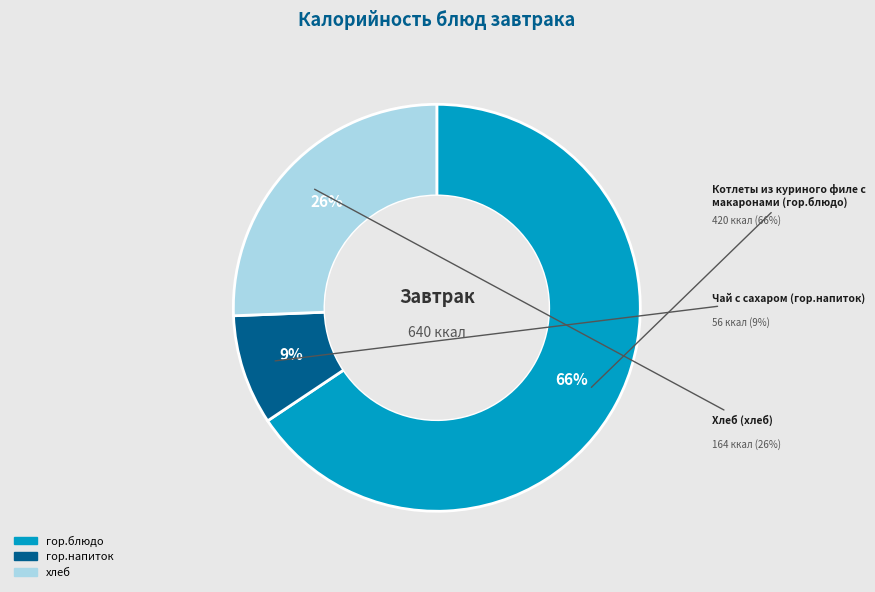

To the nearest percent, what is the average slice percentage?

33%